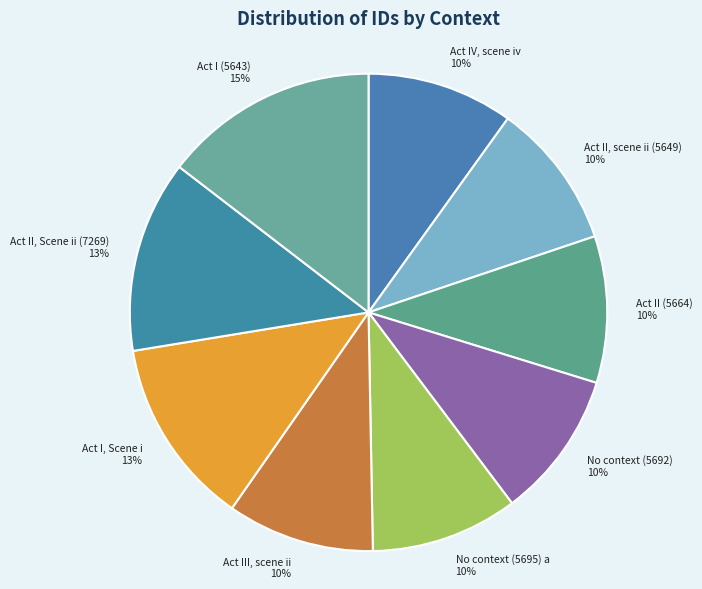

How many slices are in this pie chart?

9